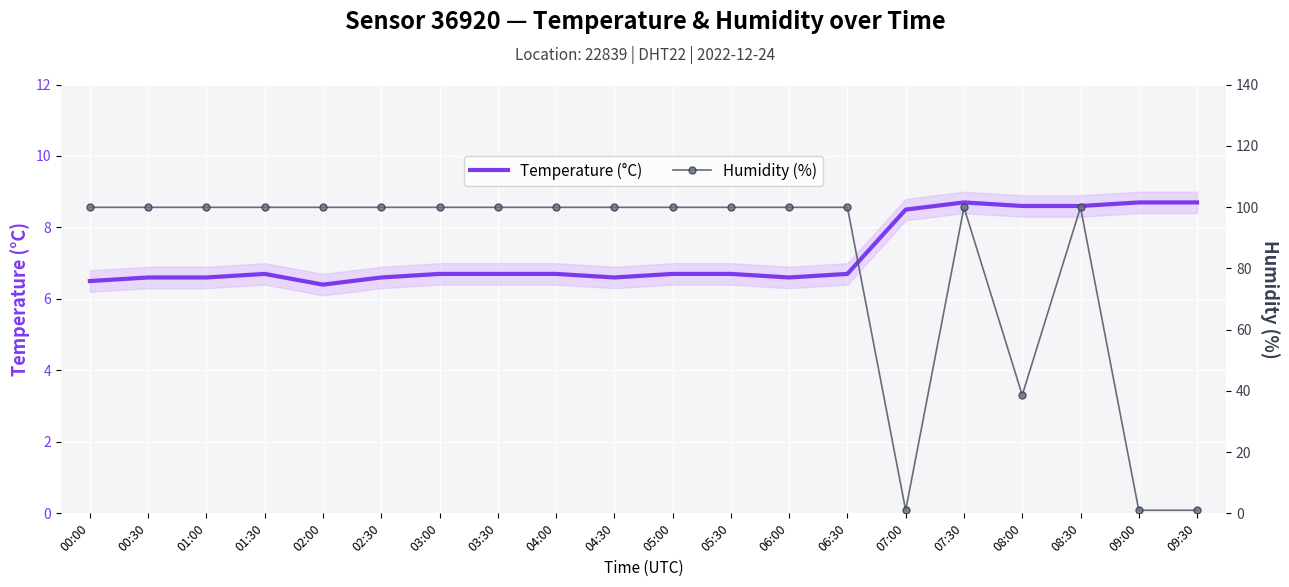

What is the difference between the second highest and second lowest values in the Temperature (°C) series?

2.2